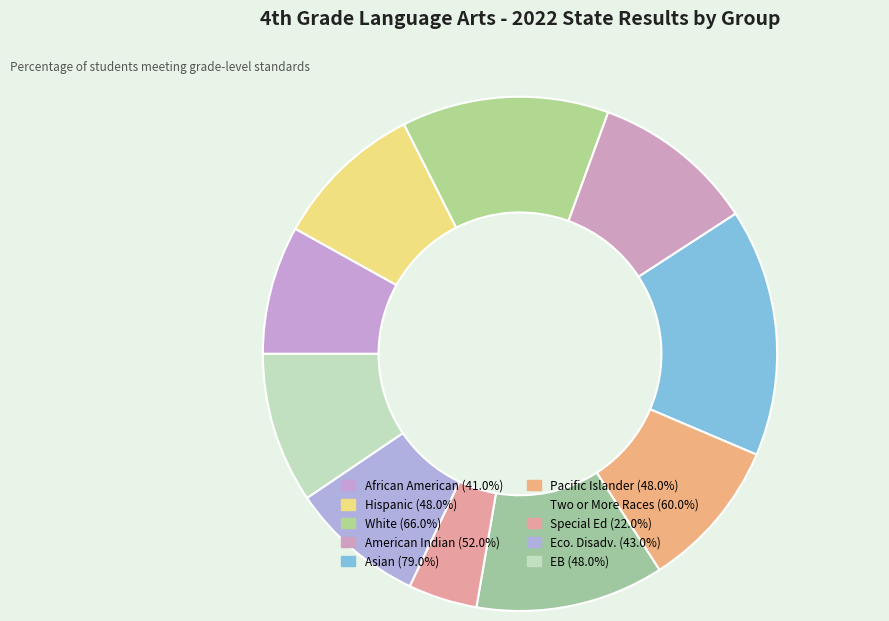

To the nearest percent, what is the average slice percentage?

10%